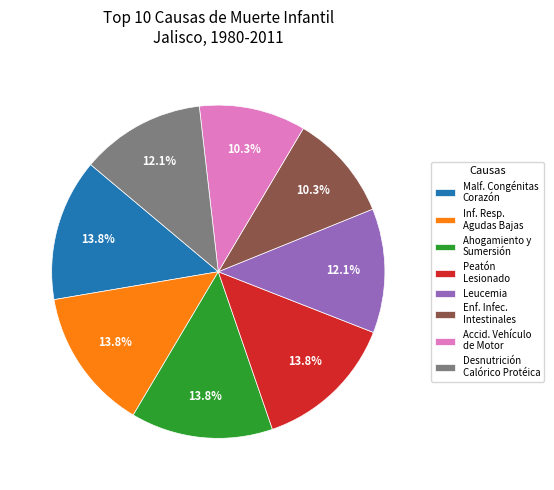

What portion of the pie excludes Accid. Vehículo de Motor?

89.7%